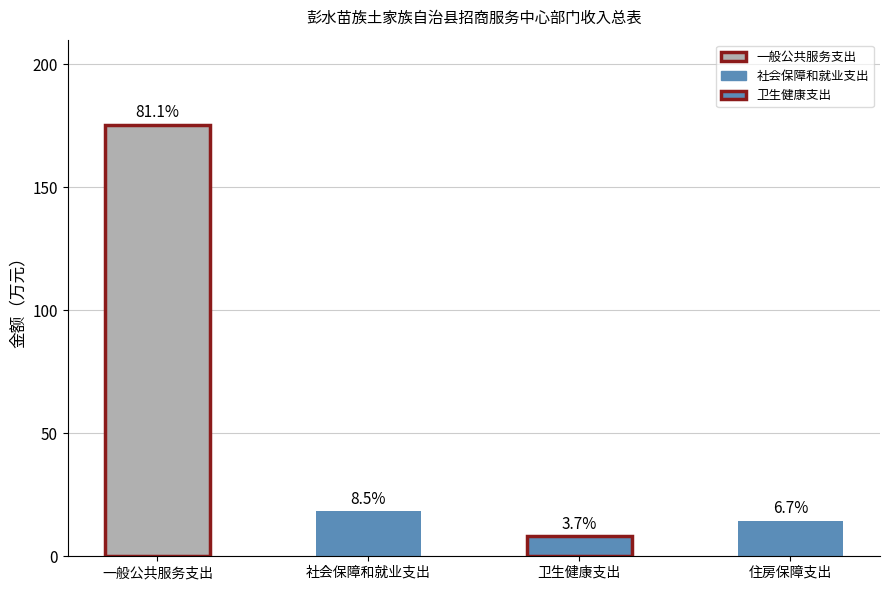

What position from the right is 住房保障支出?

1